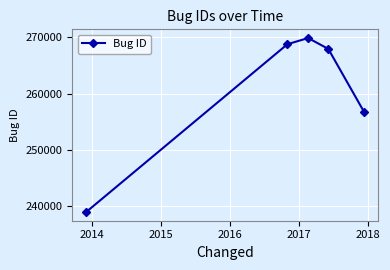

What is the average value?

260452